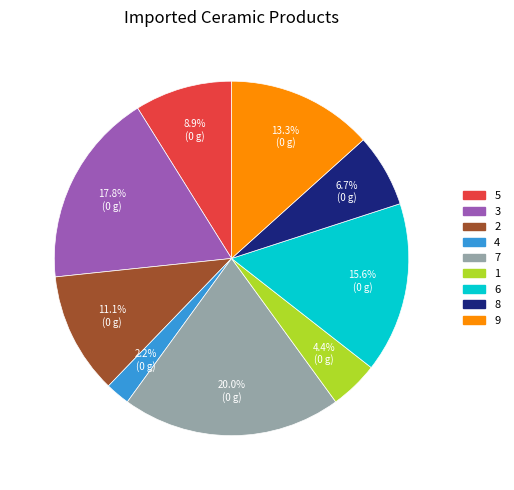

To the nearest percent, what portion does 4 represent?

2%